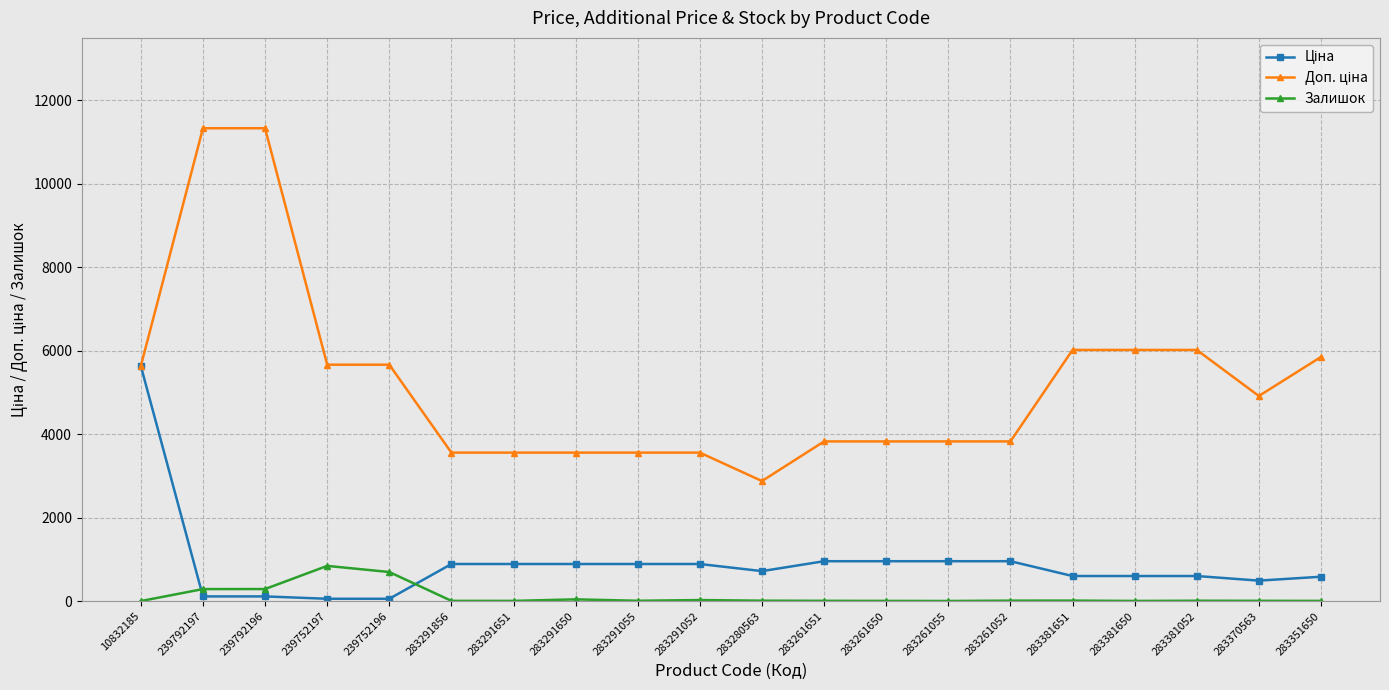

How many data points does each series have?

20